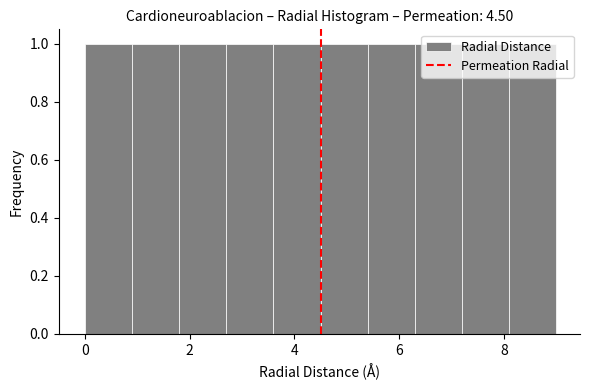

What is the height of the bar covering 8.1 to 9.0 on the x-axis? Neither the bar edges nor the heights are printed on the chart, so give them approximately, as read against the axes.

1